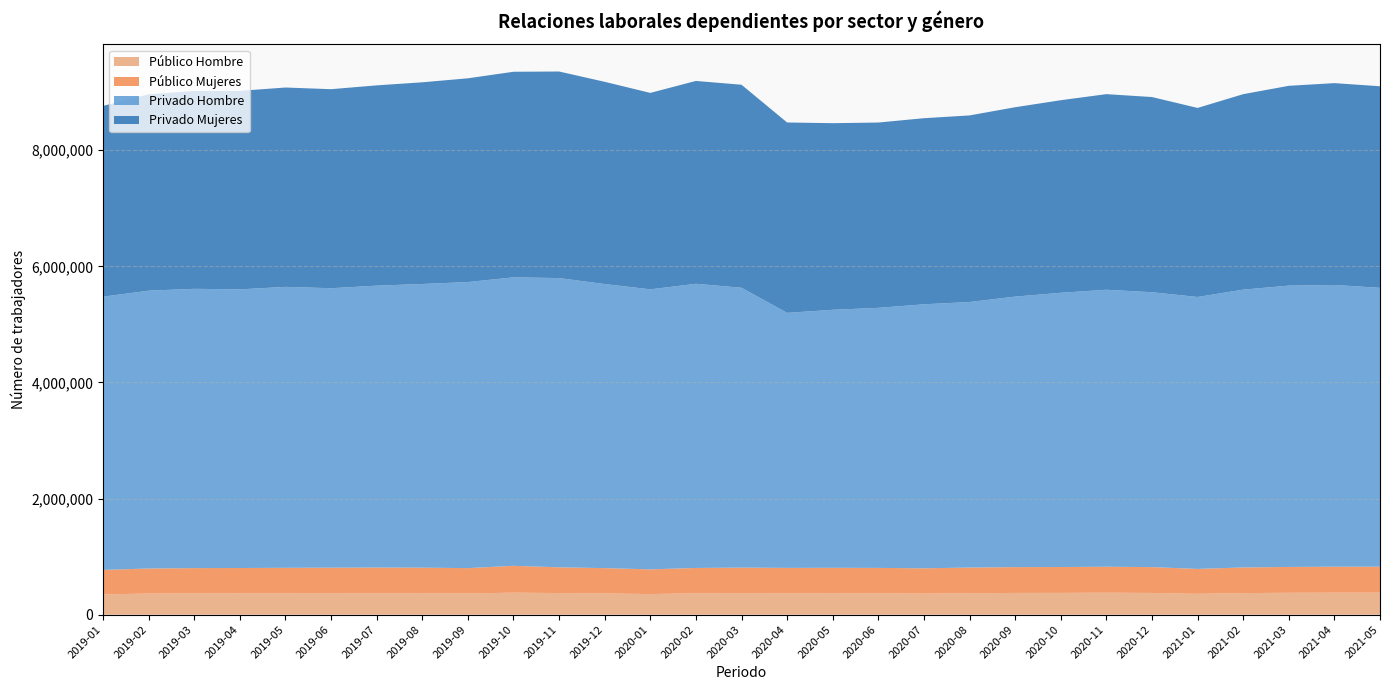

Reading left to right, transcribe all the data shown in this chart.

Público Hombre: 2019-01=349815	2019-02=363375	2019-03=366971	2019-04=367802	2019-05=369250	2019-06=370339	2019-07=367050	2019-08=369838	2019-09=366040	2019-10=378704	2019-11=372345	2019-12=365376	2020-01=354735	2020-02=368029	2020-03=371086	2020-04=368737	2020-05=369349	2020-06=368473	2020-07=362304	2020-08=369660	2020-09=374364	2020-10=375176	2020-11=377915	2020-12=374153	2021-01=358234	2021-02=371744	2021-03=376656	2021-04=378558	2021-05=378498
Público Mujeres: 2019-01=421218	2019-02=431564	2019-03=434818	2019-04=435643	2019-05=437511	2019-06=438682	2019-07=444312	2019-08=439589	2019-09=435483	2019-10=462482	2019-11=443053	2019-12=436112	2020-01=425516	2020-02=436283	2020-03=439100	2020-04=436654	2020-05=437497	2020-06=436661	2020-07=435874	2020-08=441531	2020-09=444429	2020-10=445120	2020-11=447290	2020-12=444917	2021-01=429338	2021-02=441318	2021-03=445167	2021-04=447204	2021-05=447587
Privado Hombre: 2019-01=4705585	2019-02=4785442	2019-03=4810439	2019-04=4799486	2019-05=4838978	2019-06=4813468	2019-07=4855438	2019-08=4886065	2019-09=4927423	2019-10=4968683	2019-11=4982224	2019-12=4892969	2020-01=4823170	2020-02=4894584	2020-03=4820787	2020-04=4392611	2020-05=4444073	2020-06=4479602	2020-07=4547317	2020-08=4574005	2020-09=4659394	2020-10=4723551	2020-11=4771071	2020-12=4734686	2021-01=4684013	2021-02=4785143	2021-03=4845832	2021-04=4852752	2021-05=4803524
Privado Mujeres: 2019-01=3285723	2019-02=3382210	2019-03=3409373	2019-04=3419117	2019-05=3433648	2019-06=3428128	2019-07=3449650	2019-08=3473616	2019-09=3509166	2019-10=3540819	2019-11=3557462	2019-12=3483355	2020-01=3383104	2020-02=3494070	2020-03=3496161	2020-04=3279338	2020-05=3214210	2020-06=3191626	2020-07=3205446	2020-08=3213503	2020-09=3261761	2020-10=3316788	2020-11=3368974	2020-12=3361806	2021-01=3256179	2021-02=3366495	2021-03=3441213	2021-04=3476335	2021-05=3471650